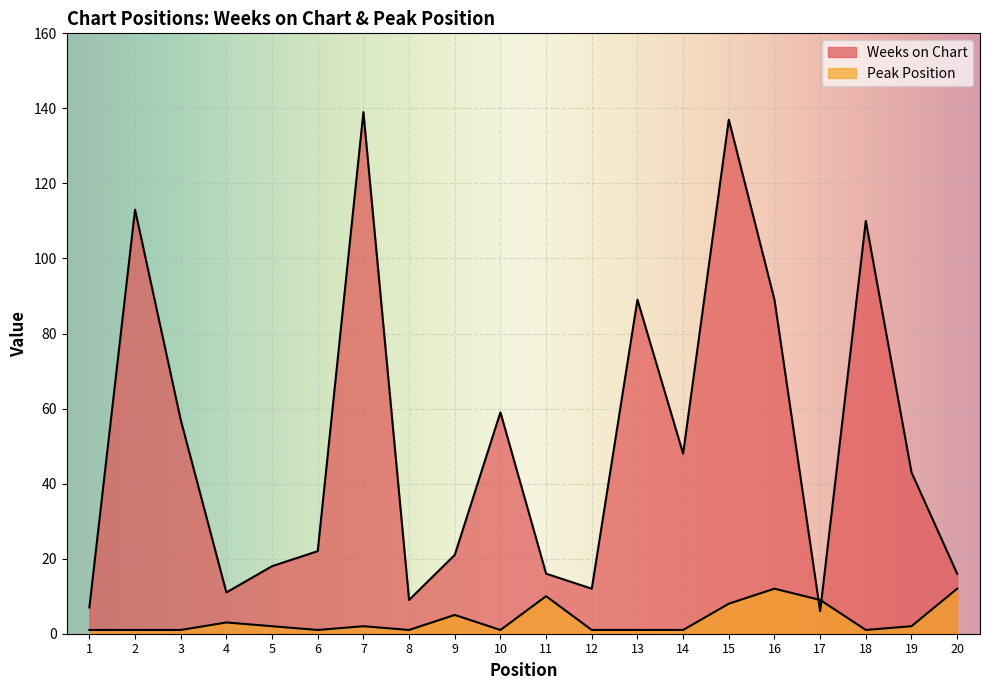

What are all the series names shown in the legend?

Weeks on Chart, Peak Position